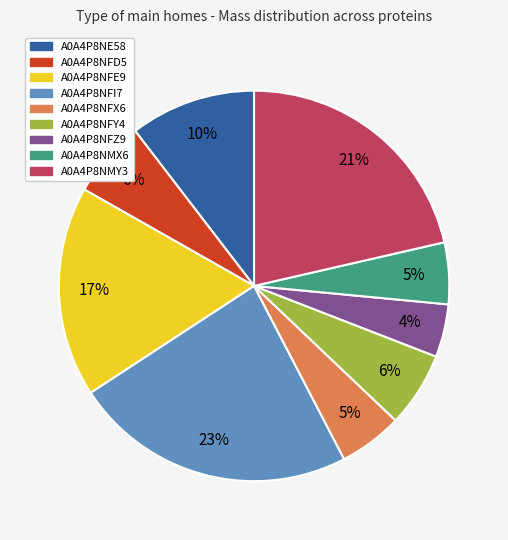

Is there a majority slice in this chart?

No